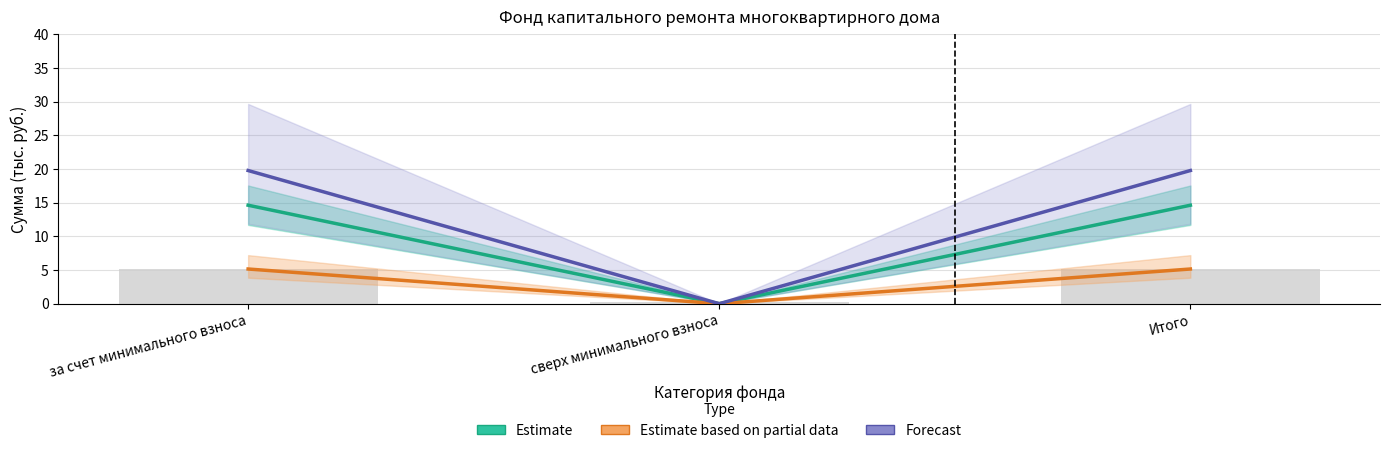

At how many categories does at least one series exceed 11?

2